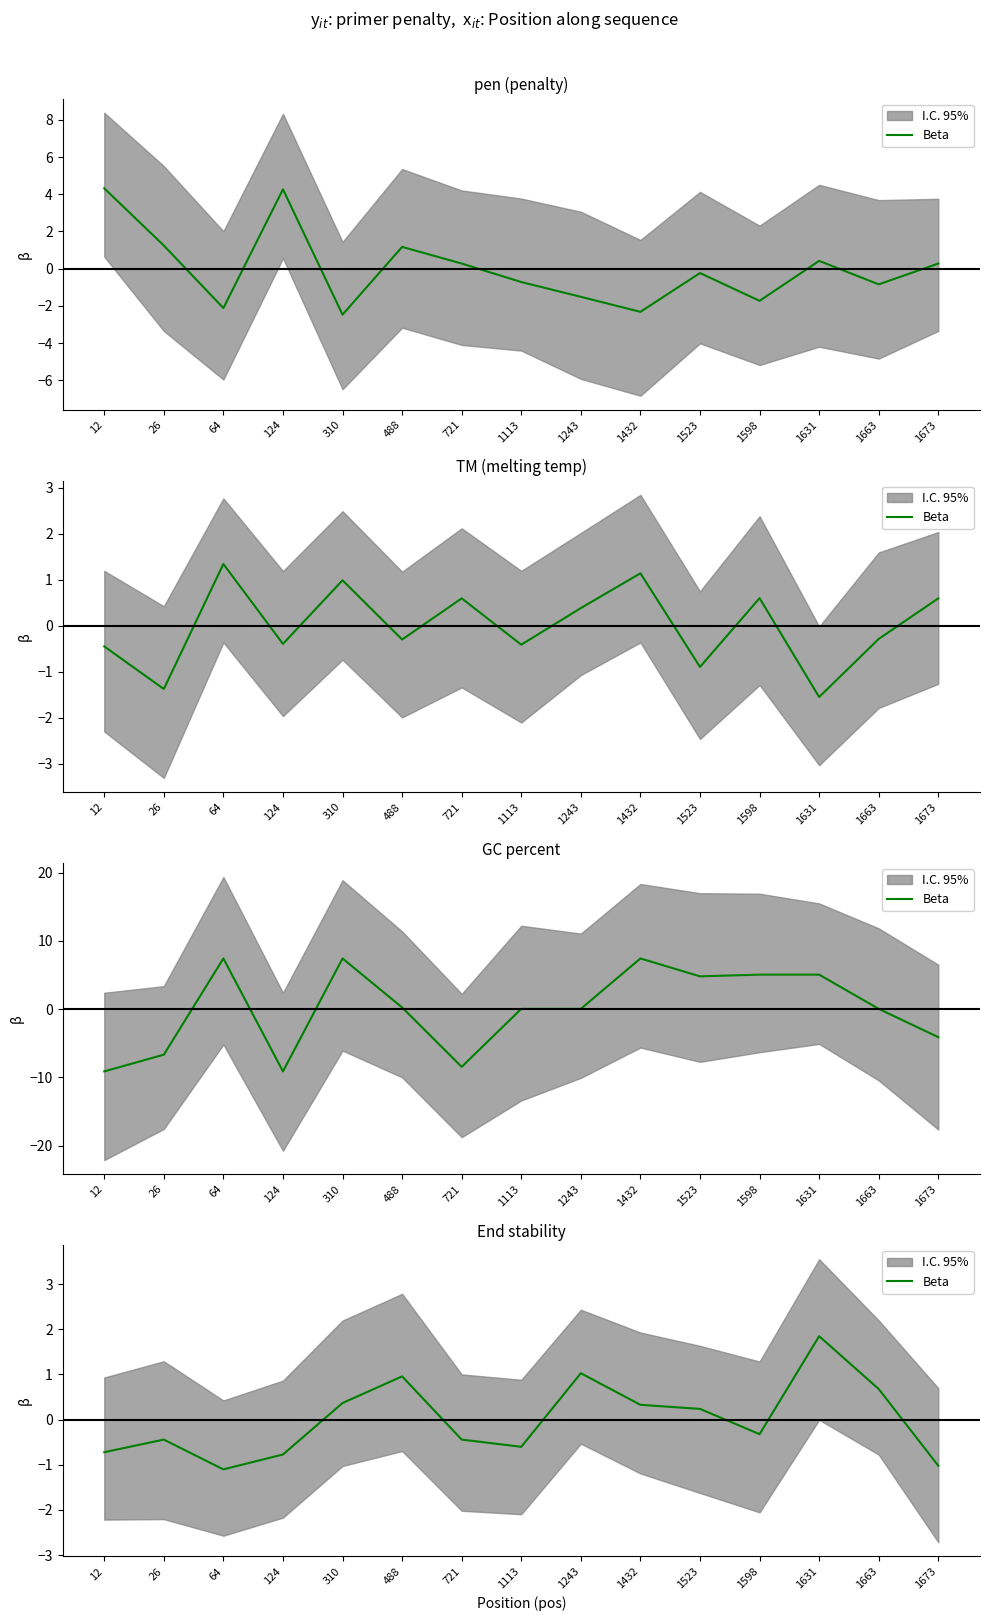

What is the difference between the values at 1243 and 1598?

1.4